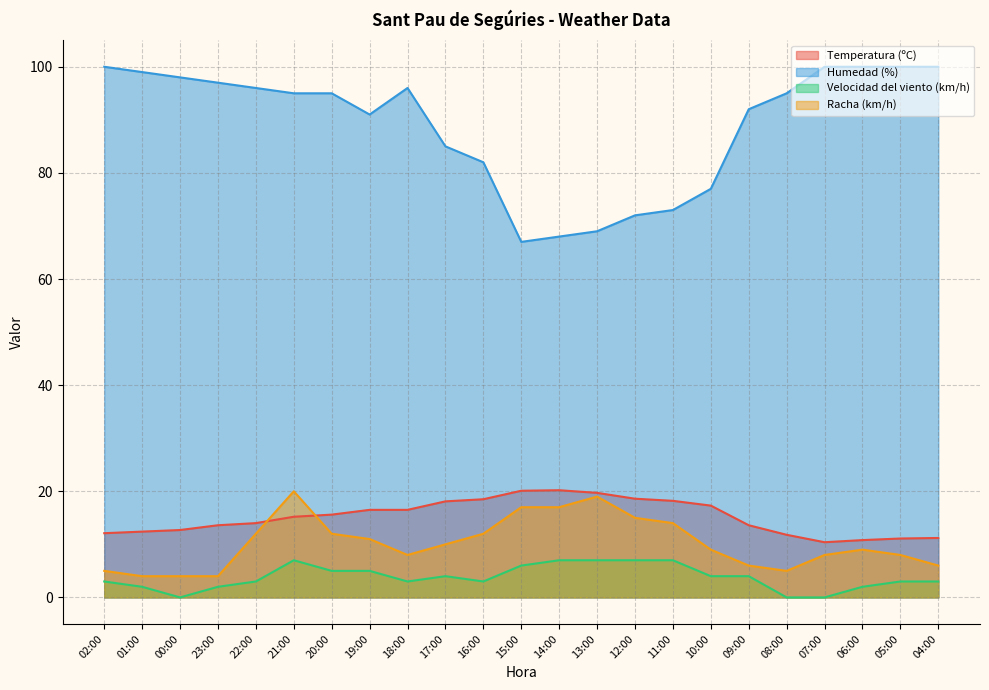

What is the value of the Humedad (%) point at the 18th from the left?

92.0